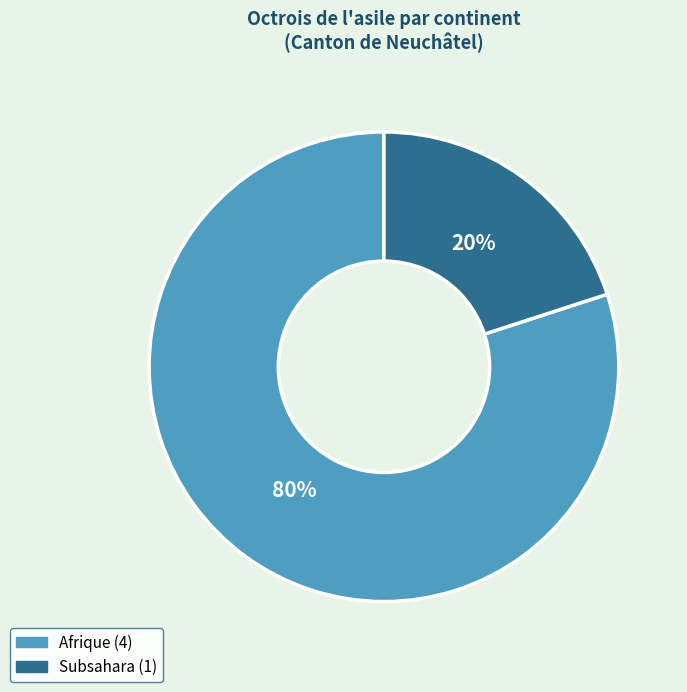

To the nearest percent, what is the average slice percentage?

50%